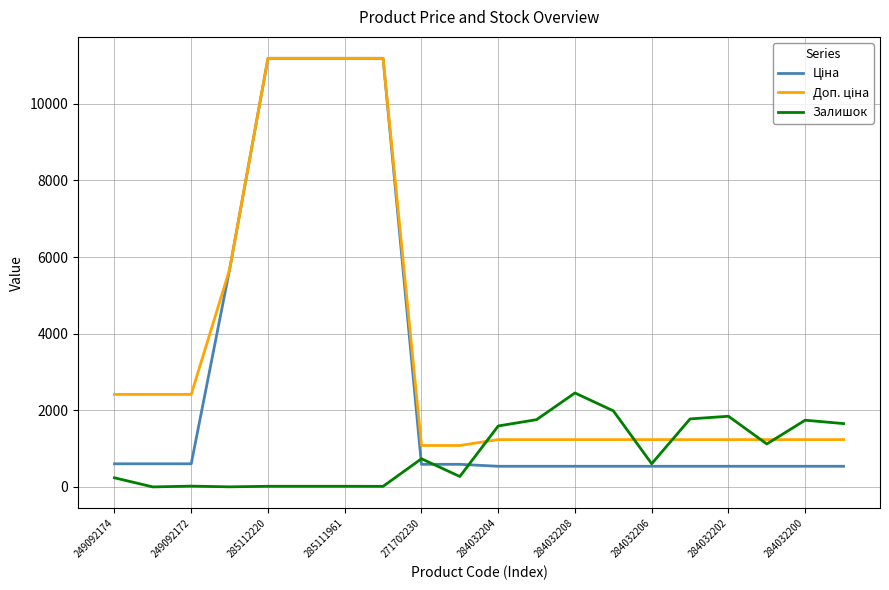

What is the maximum value shown in the chart?

11188.2